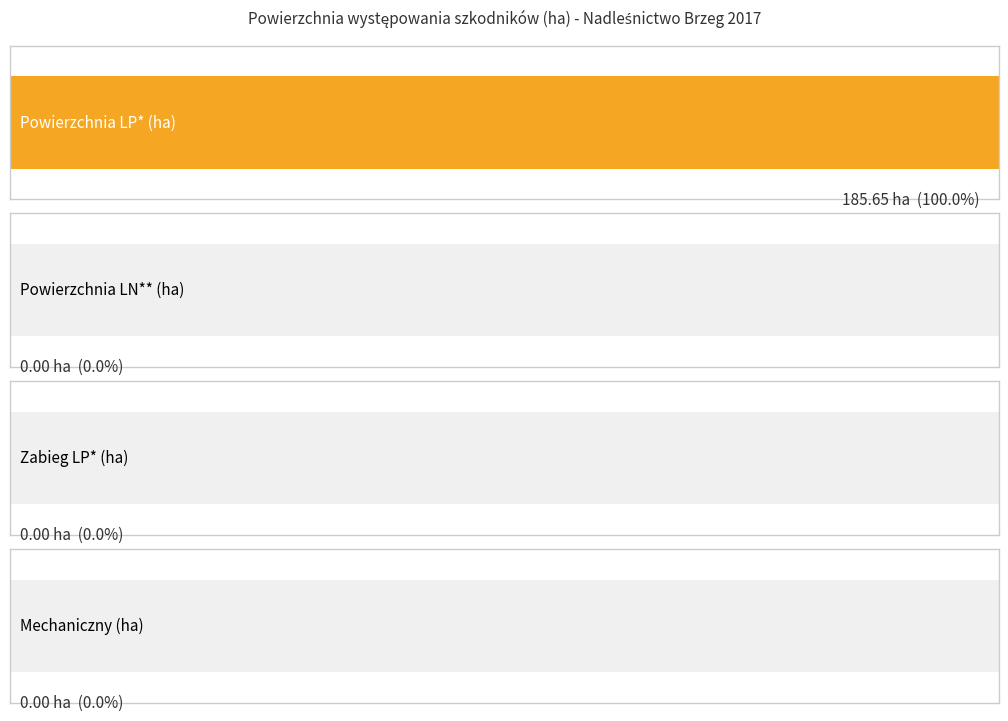

What are all the series names shown in the legend?

Powierzchnia LP*, Powierzchnia LN**, Zabieg LP*, Mechaniczny